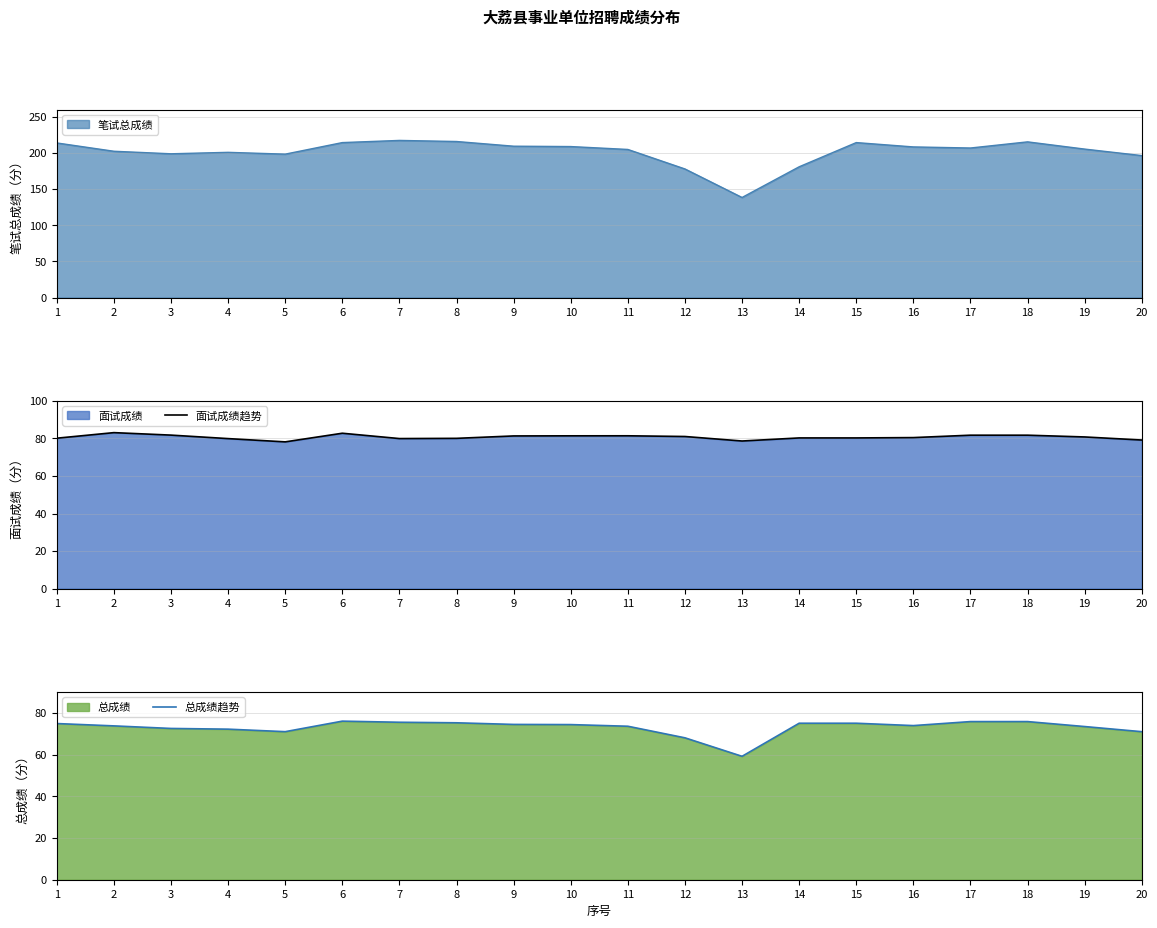

What is the maximum value for 面试成绩趋势?

83.1